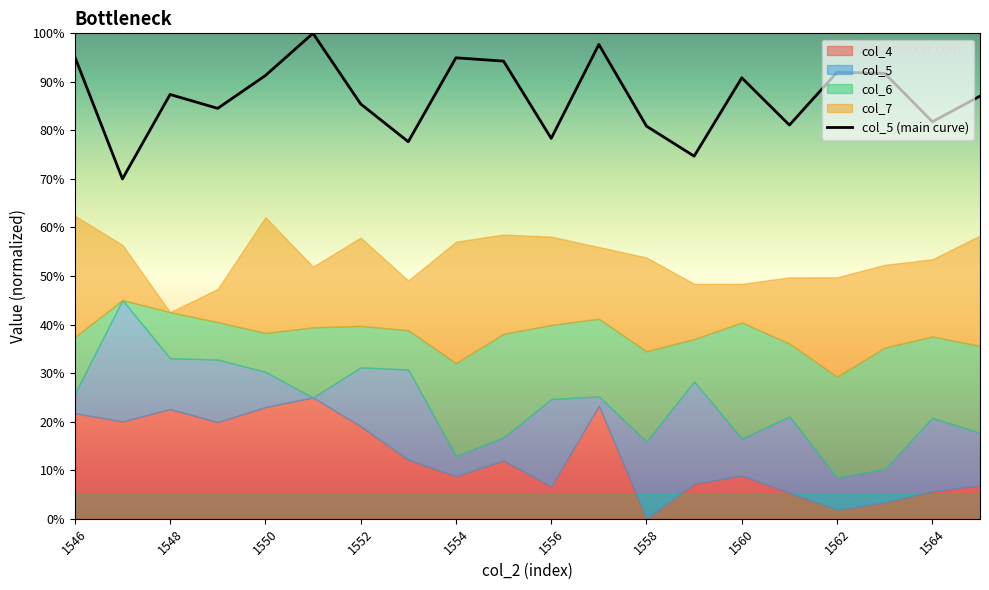

Does the chart have visible grid lines?

No